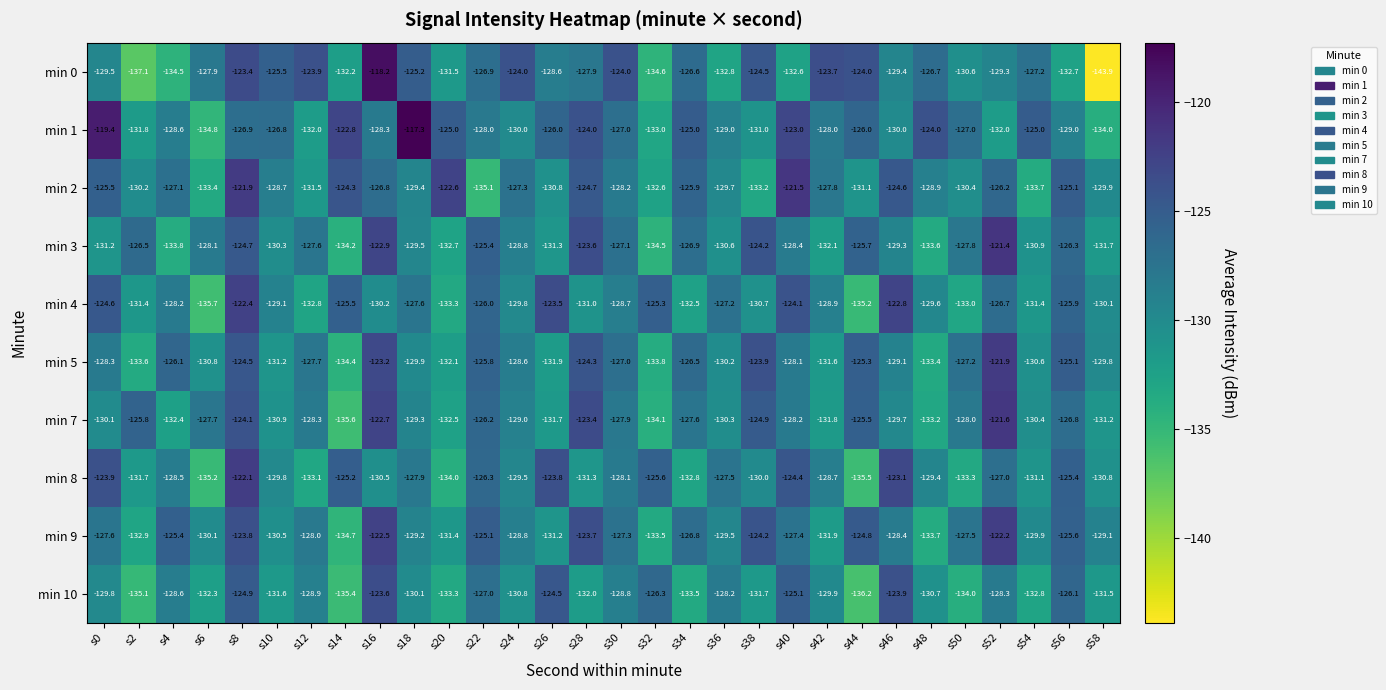

What is the approximate value of min 0 at s6?

-127.9